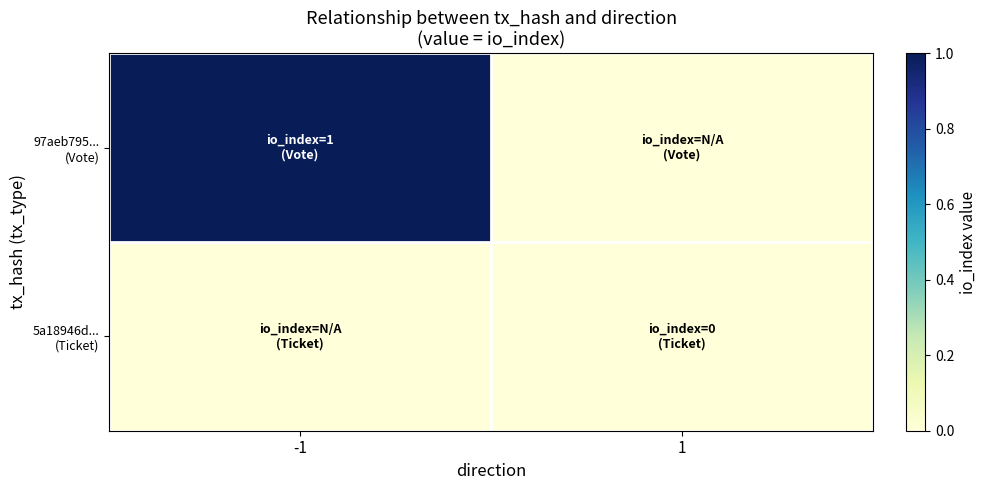

What is the maximum value shown in the chart?

1